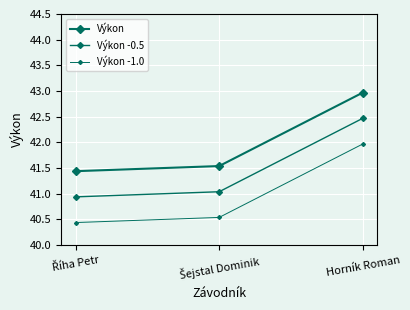

What is the average value of the Výkon -1.0 series?

41.0